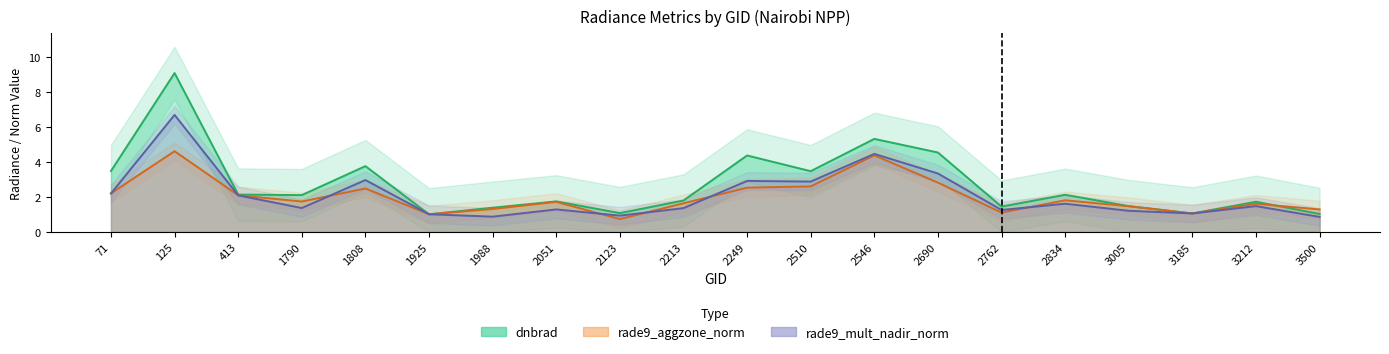

The rade9_mult_nadir_norm series shows 1.0 at 2834. True or false?

False